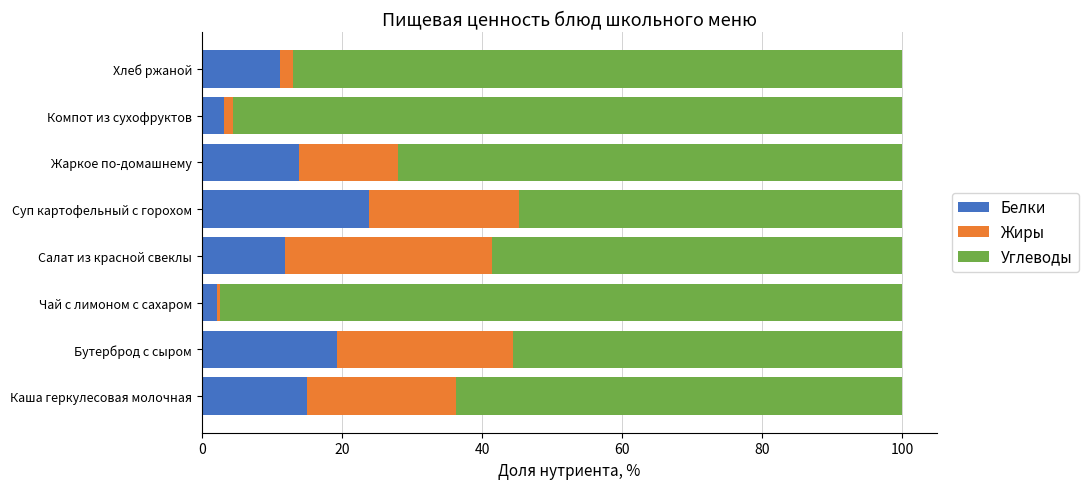

What is the highest value of the Белки series?

23.8